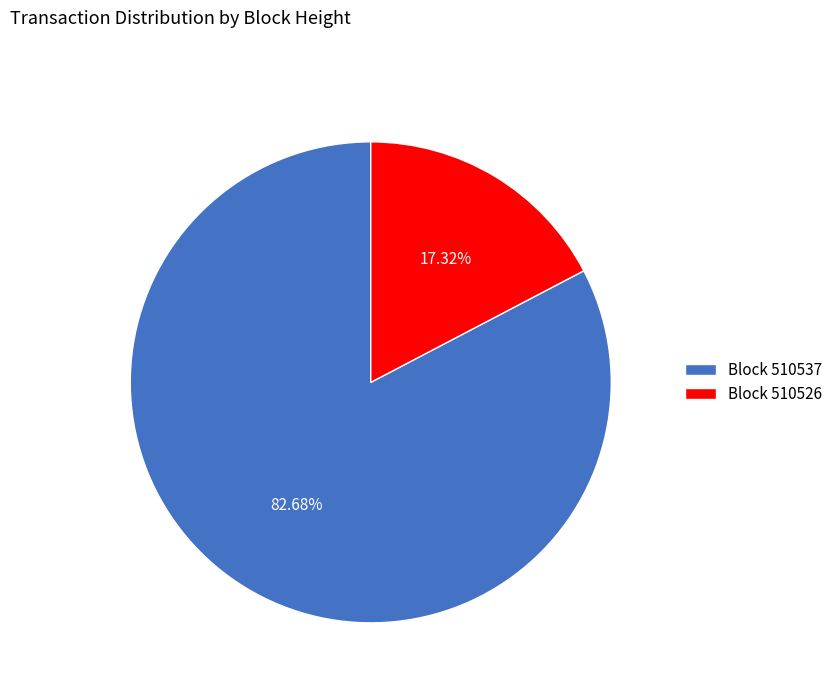

Is the sum of Block 510526 and Block 510537 greater than half?

Yes